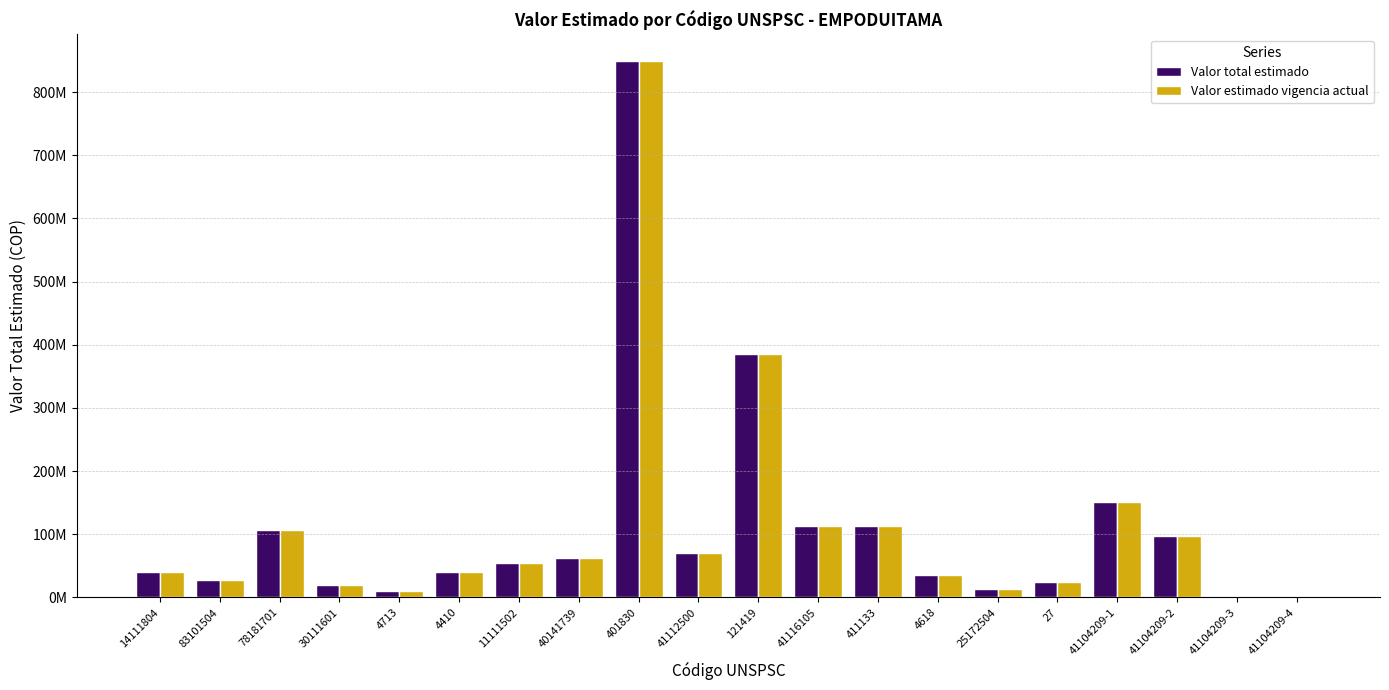

Are the bars grouped side by side (vs. stacked)?

Yes